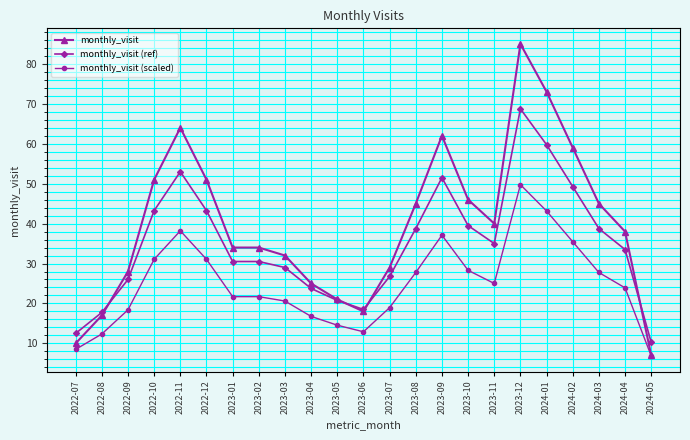

Which series ends up on top after the final intersection of monthly_visit (ref) and monthly_visit?

monthly_visit (ref)